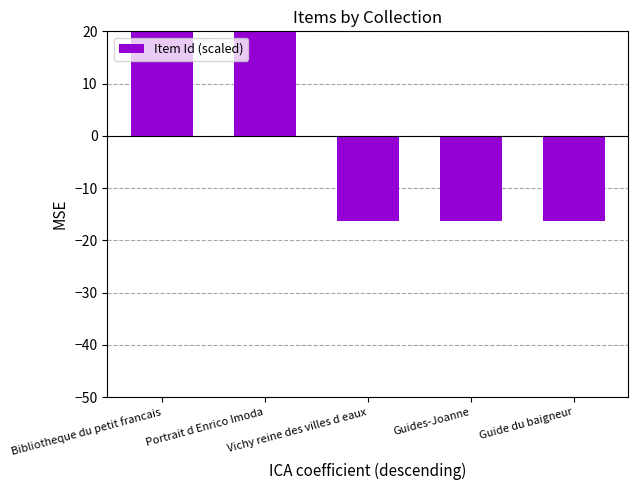

How many values are below zero?

3